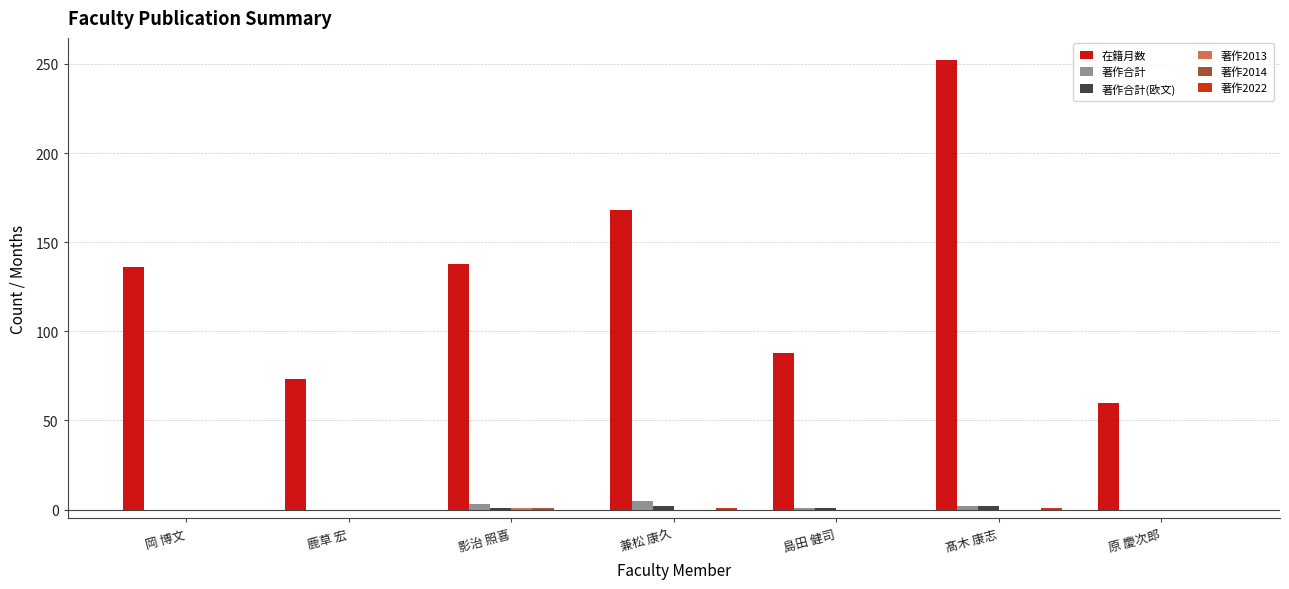

How many distinct data groups are displayed?

6